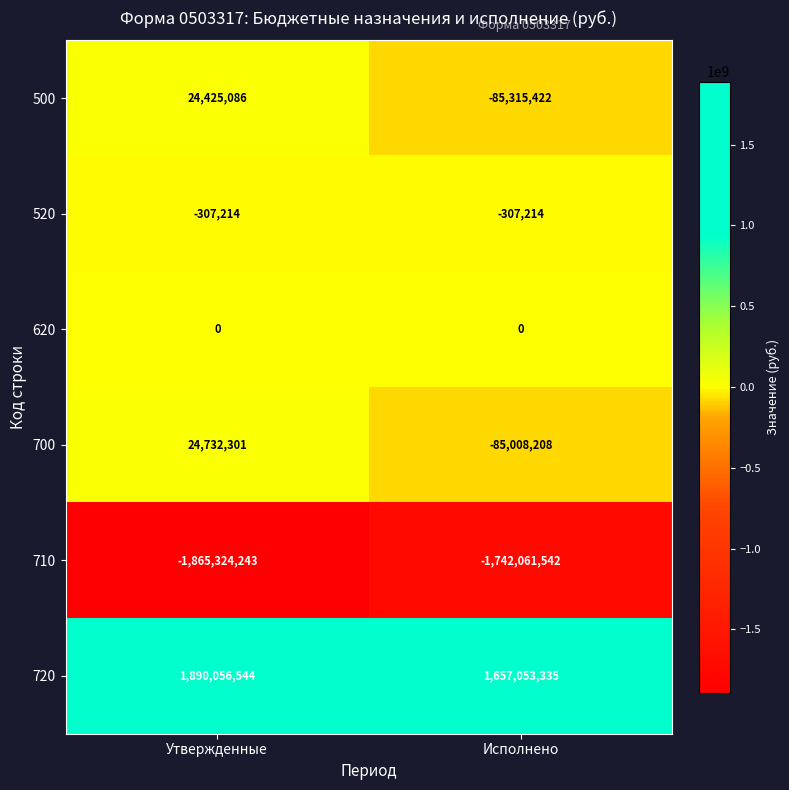

What is the maximum value for 500?

24425086